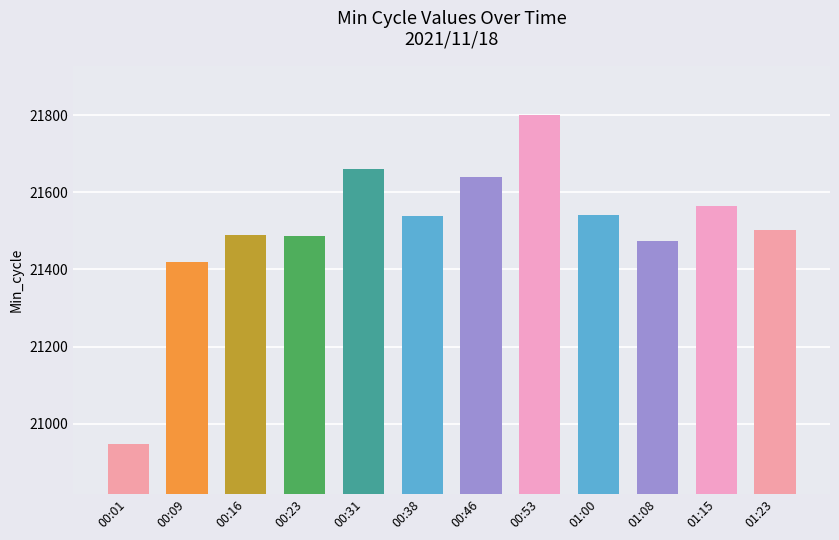

What is the approximate value at 00:09, to the nearest 10?

21420